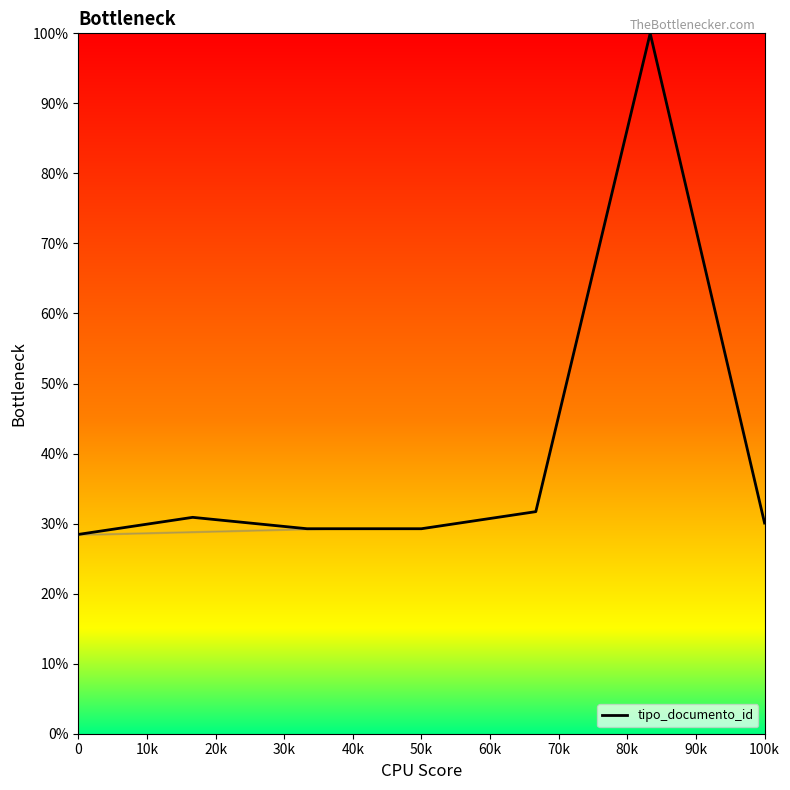

What is the difference between the maximum and minimum values?

71.5